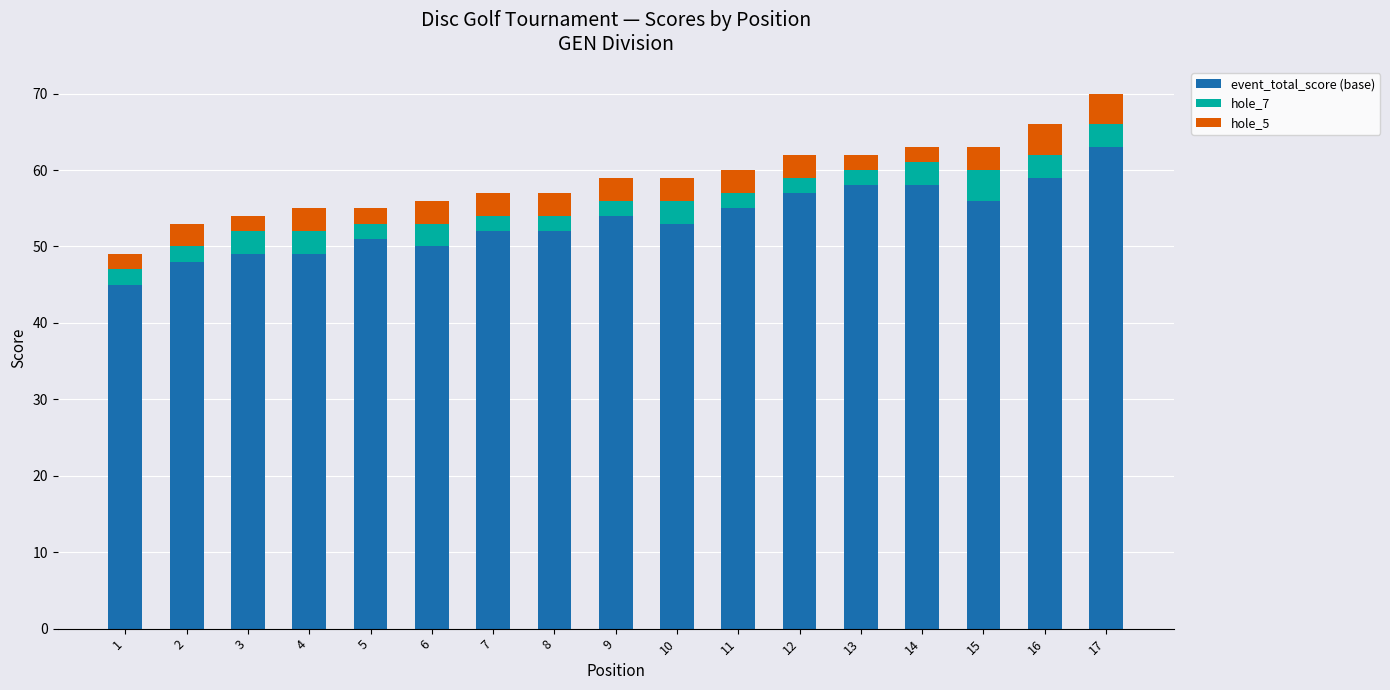

What is the minimum value for event_total_score (base)?

45